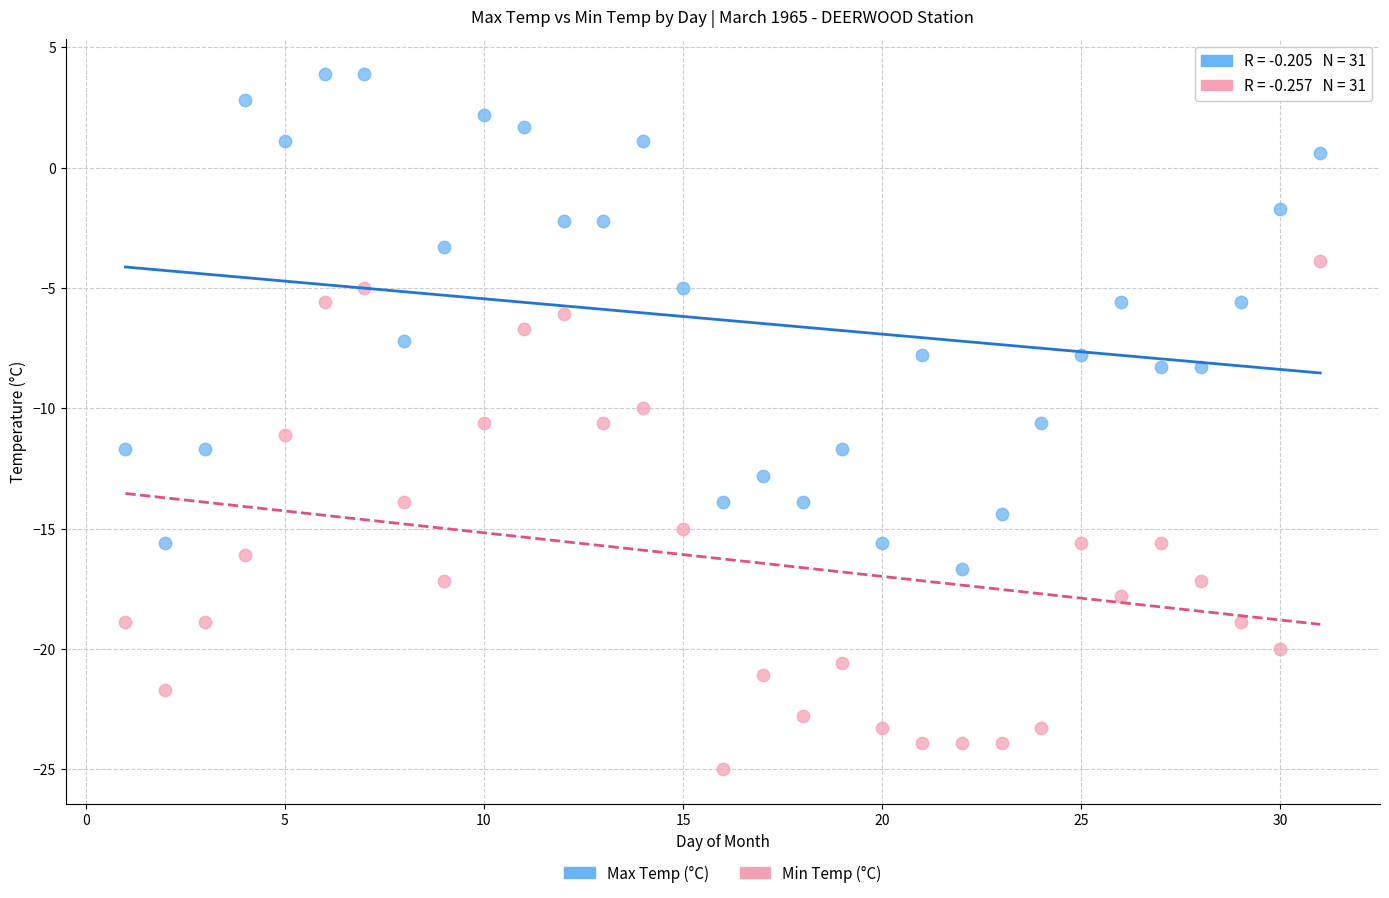

Which series reaches the minimum Y coordinate?

Min Temp (°C)